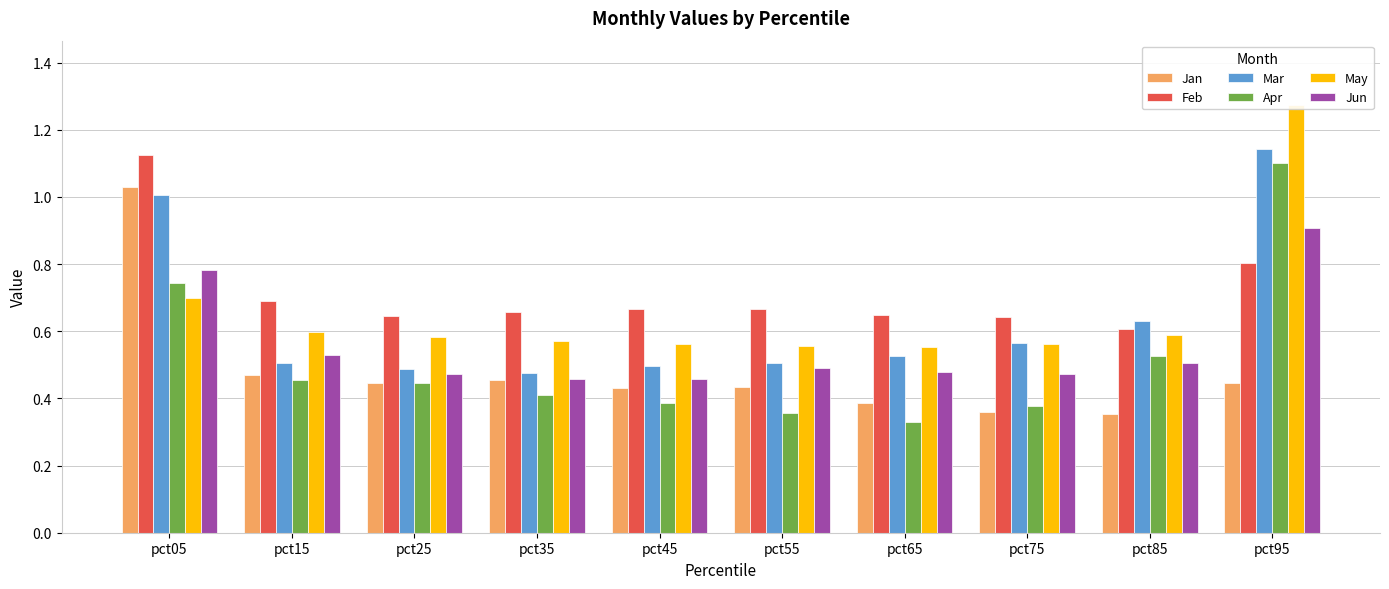

What is the difference between the second highest and second lowest values in the Jun series?

0.3